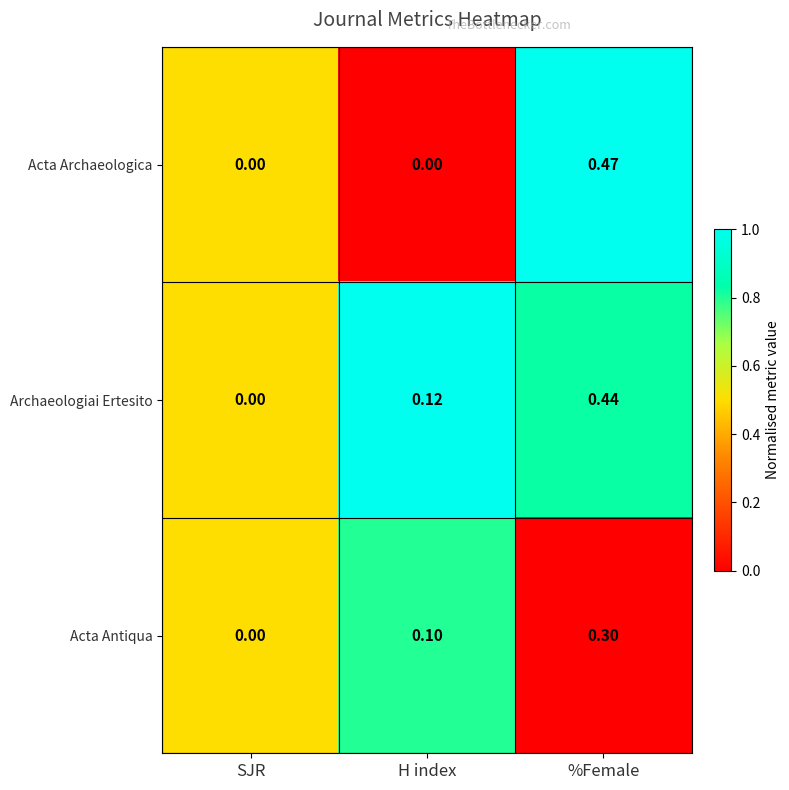

Which series has the largest range (max minus min)?

Acta Archaeologica